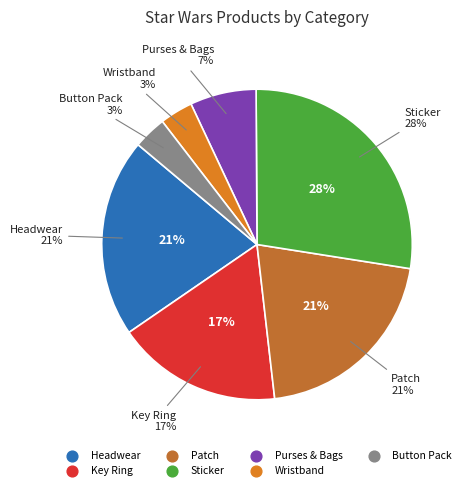

The Patch slice represents 21% of the pie. True or false?

True